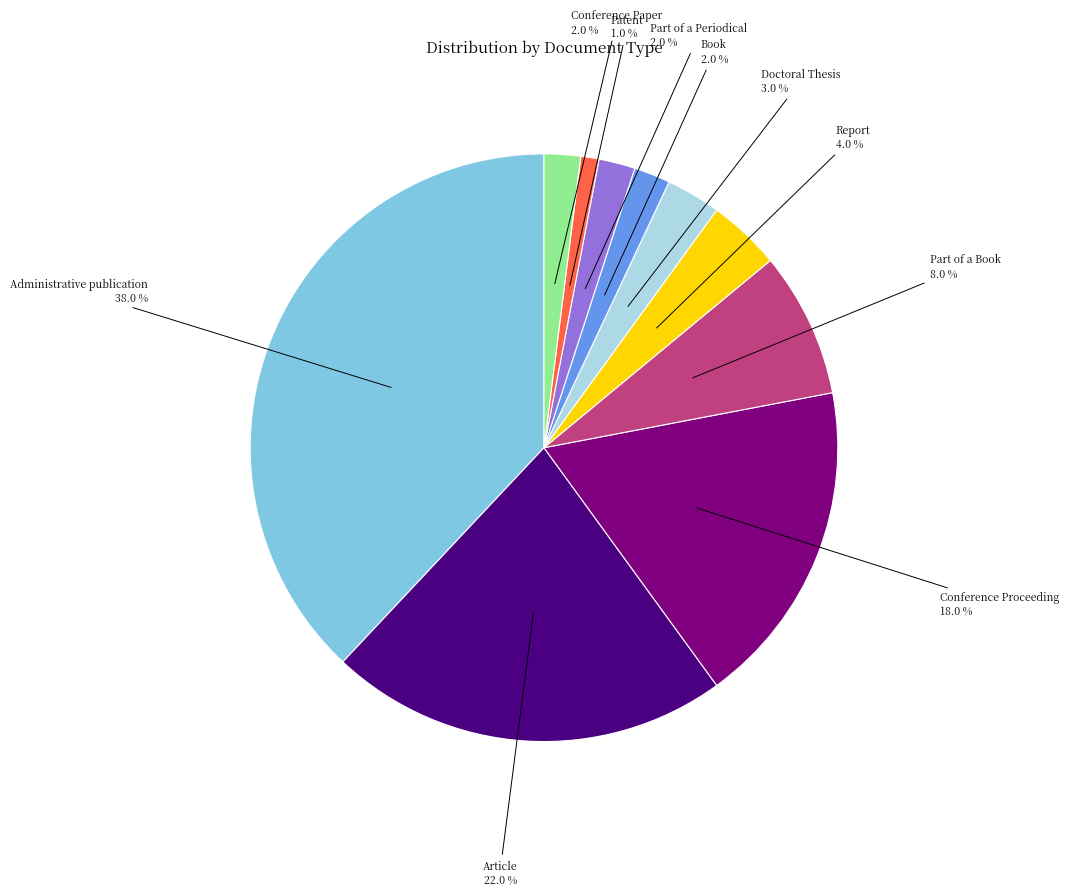

To the nearest percent, what percentage of the pie is Patent?

1%